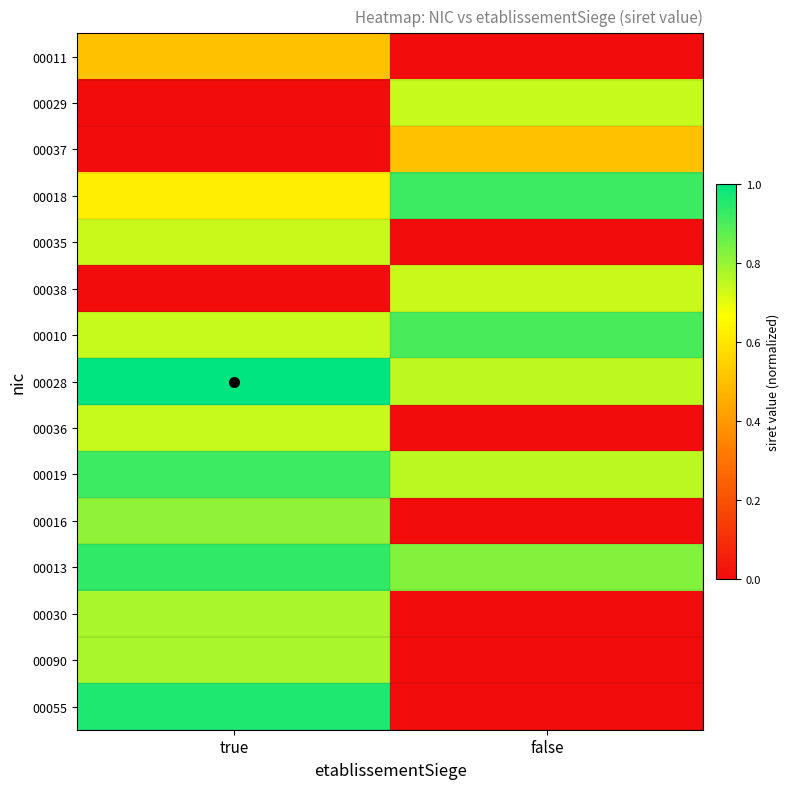

Reading left to right, what are all the values shown in this chart?

00011: true=0.5	false=0.0
00029: true=0.0	false=0.7
00037: true=0.0	false=0.5
00018: true=0.6	false=0.9
00035: true=0.7	false=0.0
00038: true=0.0	false=0.7
00010: true=0.7	false=0.9
00028: true=1.0	false=0.8
00036: true=0.7	false=0.0
00019: true=0.9	false=0.8
00016: true=0.8	false=0.0
00013: true=0.9	false=0.8
00030: true=0.8	false=0.0
00090: true=0.8	false=0.0
00055: true=1.0	false=0.0